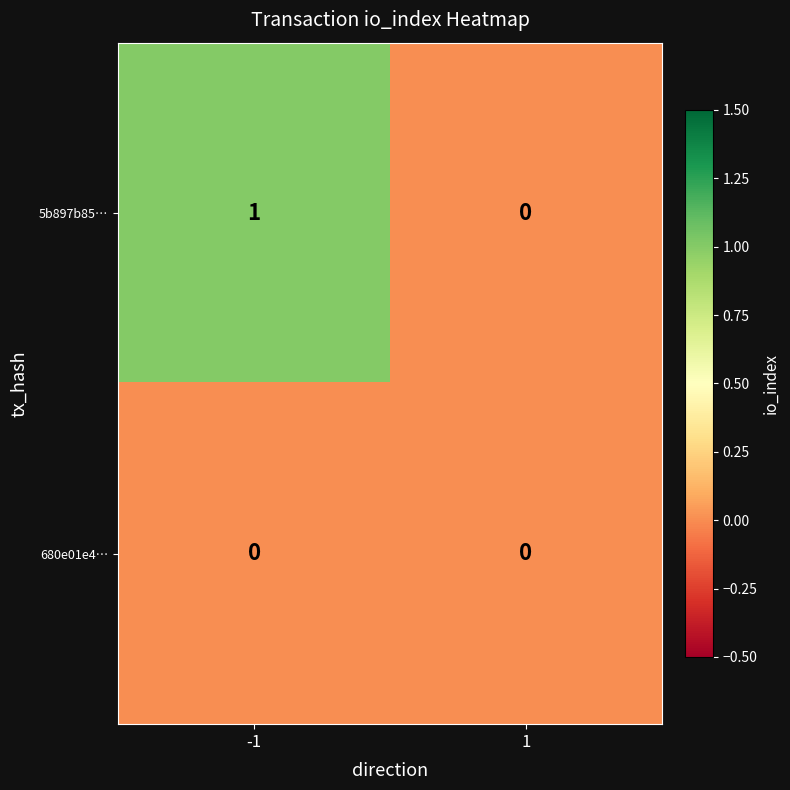

Rank the series by their average value, from lowest to highest.

680e01e4…, 5b897b85…